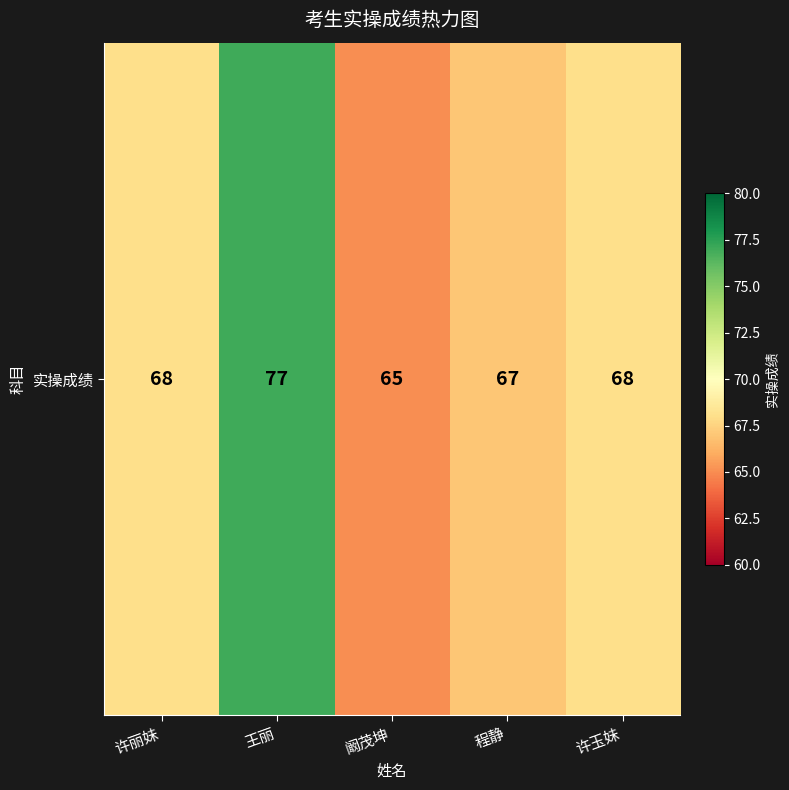

What is the average value?

69